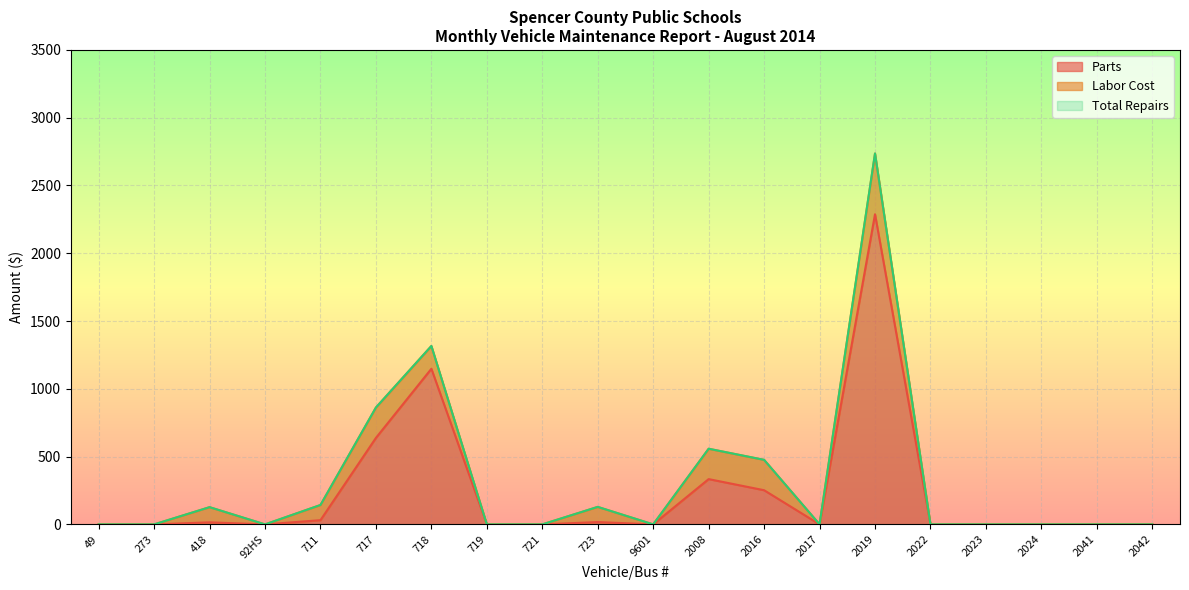

True or false: Total Repairs and Parts cross at least once.

False